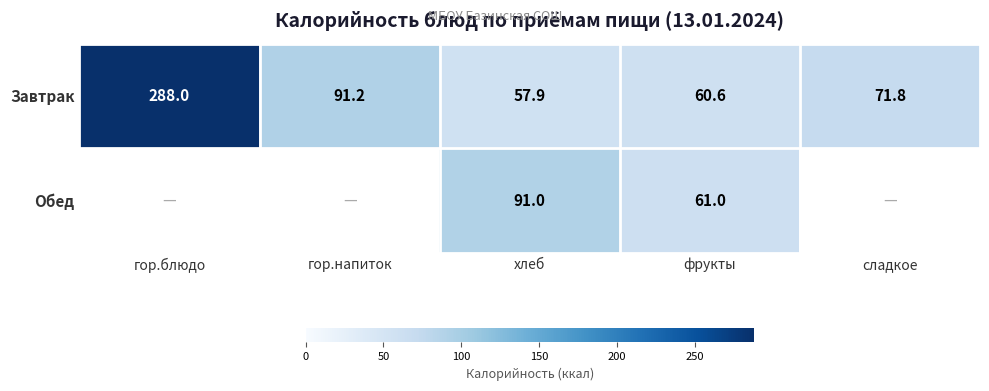

Which has a higher value, хлеб or гор.блюдо?

гор.блюдо